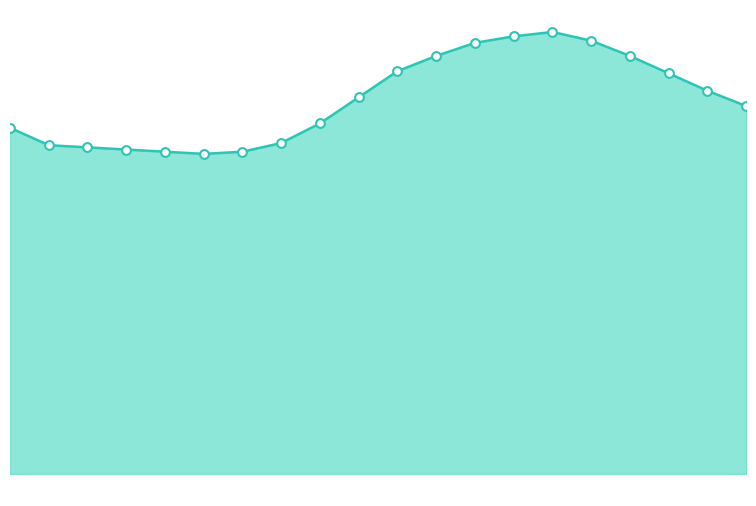

Is this an area chart (filled region under the line)?

Yes